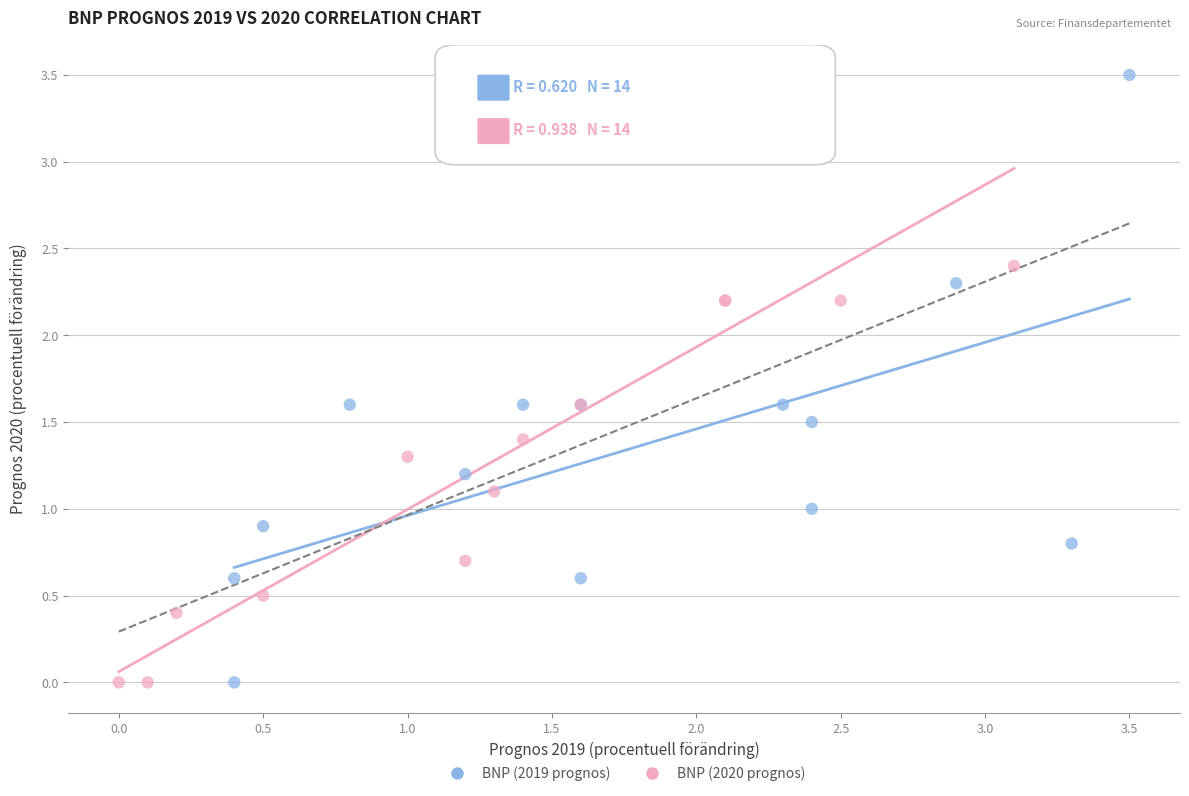

Which series has the widest spread of Y values?

BNP (2019 prognos)